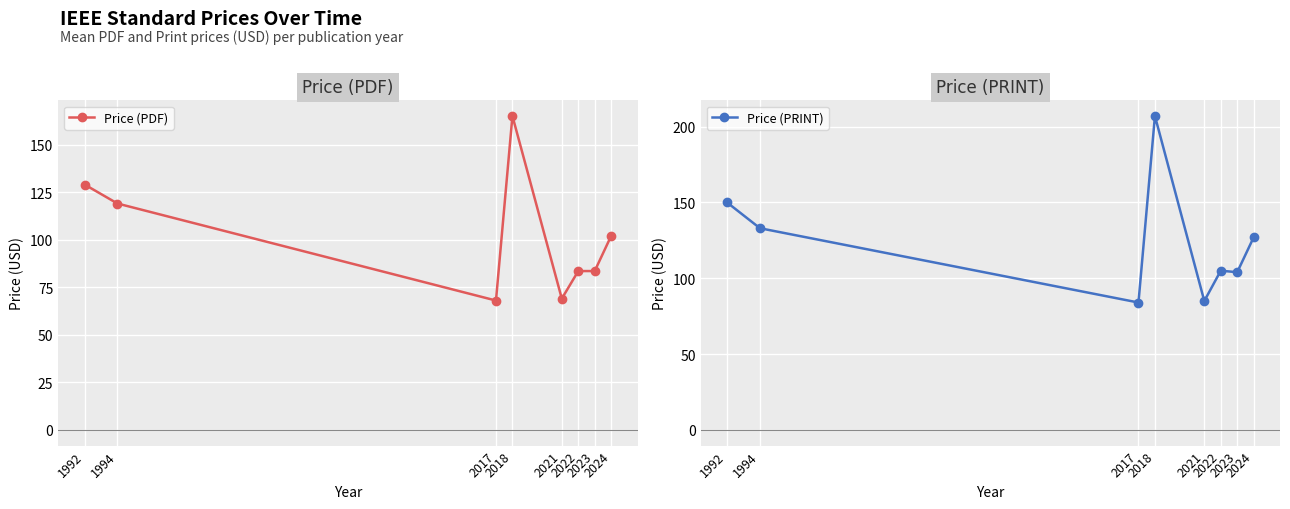

What is the difference between the Price (PDF) values at 1992 and 2024?

27.0